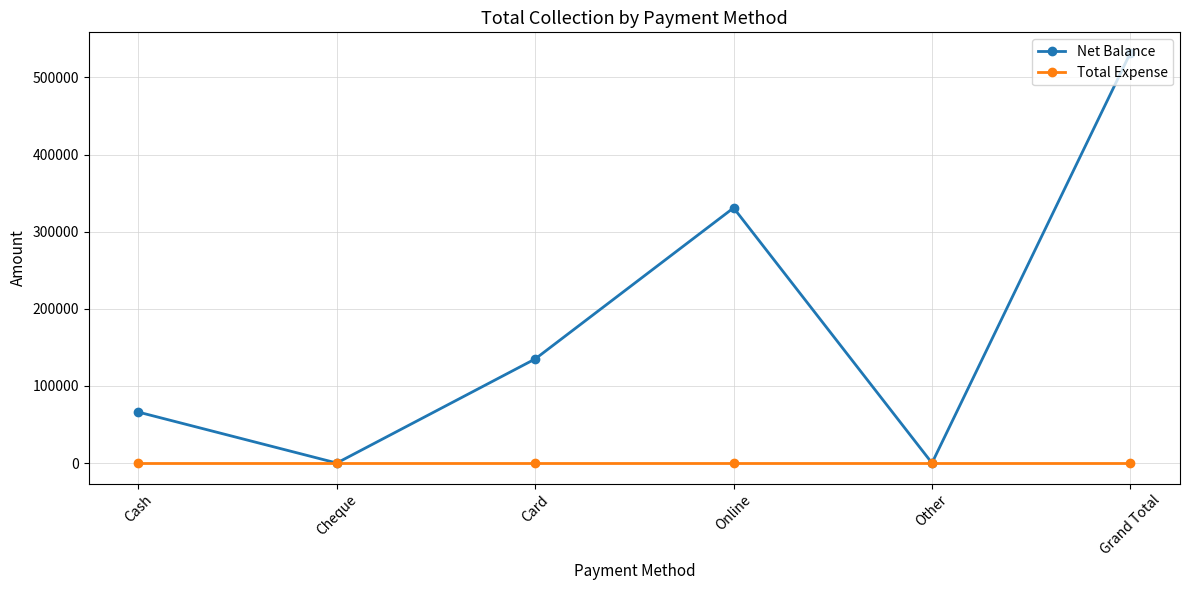

What is the difference between the highest and lowest values at Cash?

66058